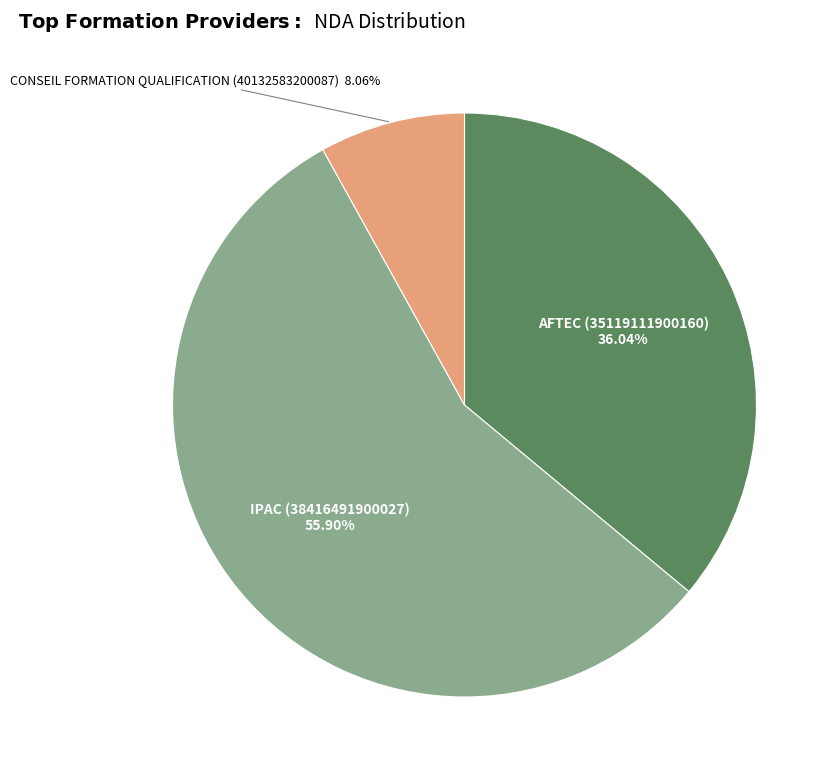

Is the sum of IPAC (38416491900027) and CONSEIL FORMATION QUALIFICATION (40132583200087) greater than half?

Yes